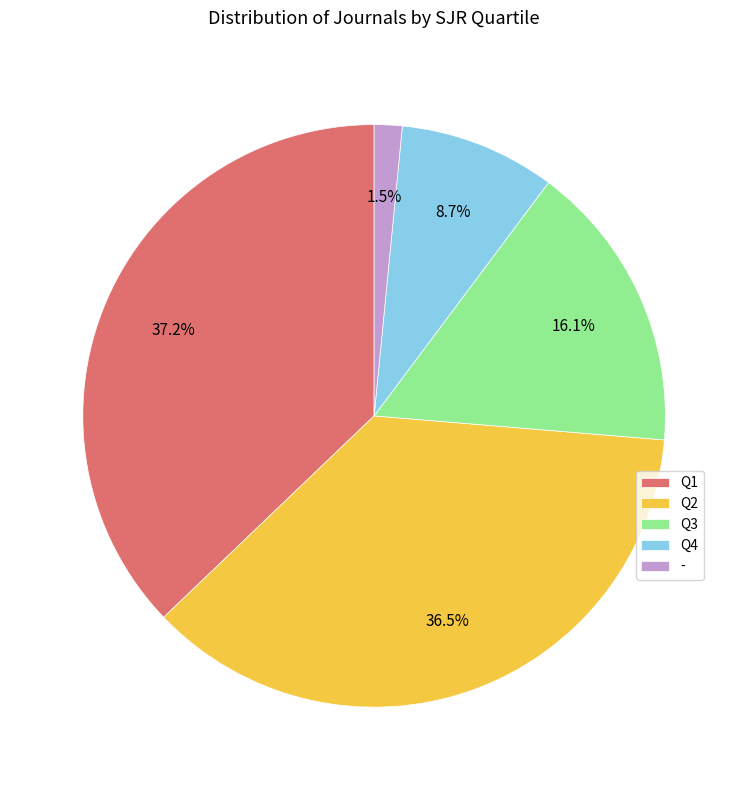

What percentage do Q3 and Q4 together represent?

24.8%